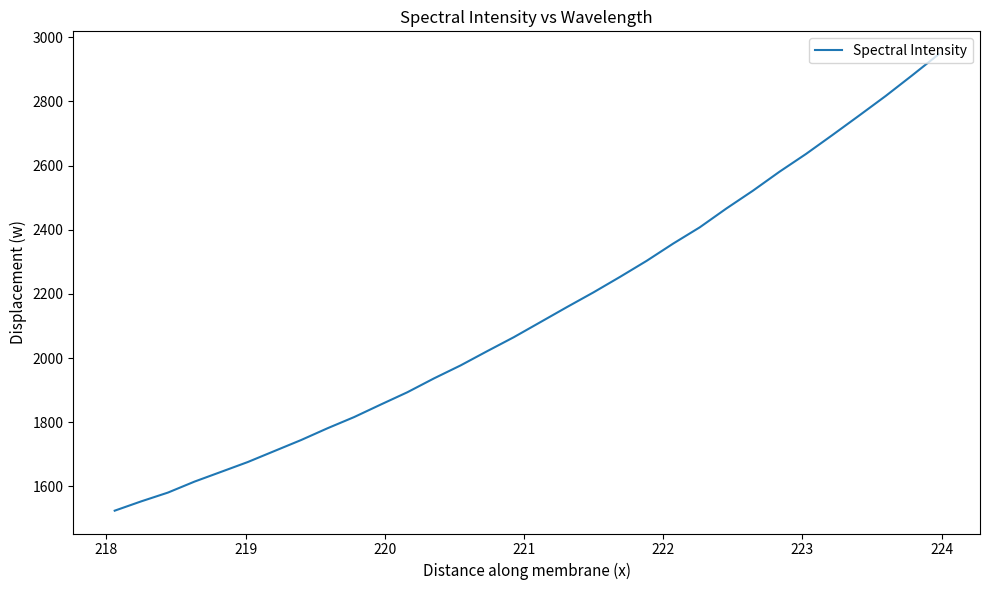

What is the smallest value displayed?

1524.5